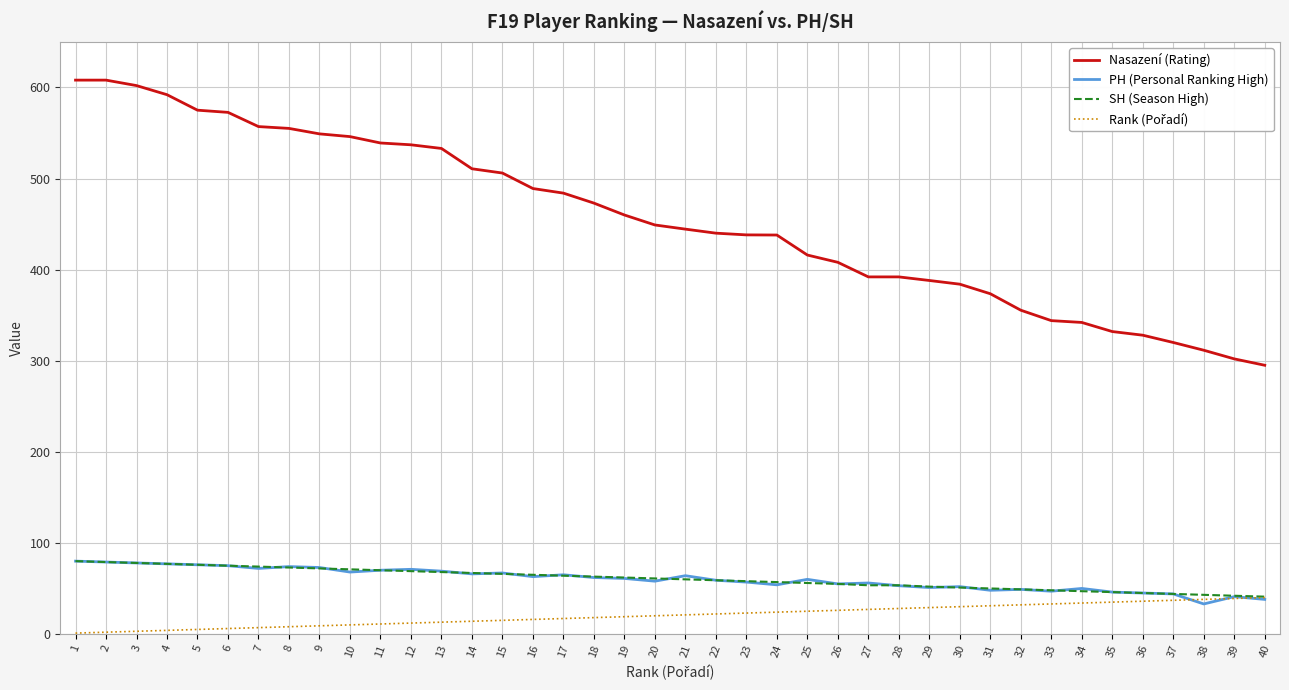

What is the smallest value displayed?

1.0